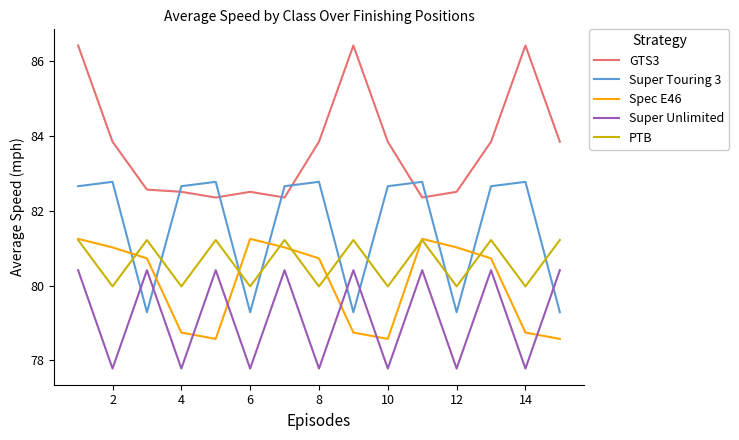

After their last crossing, which series has the higher values: PTB or Super Touring 3?

PTB